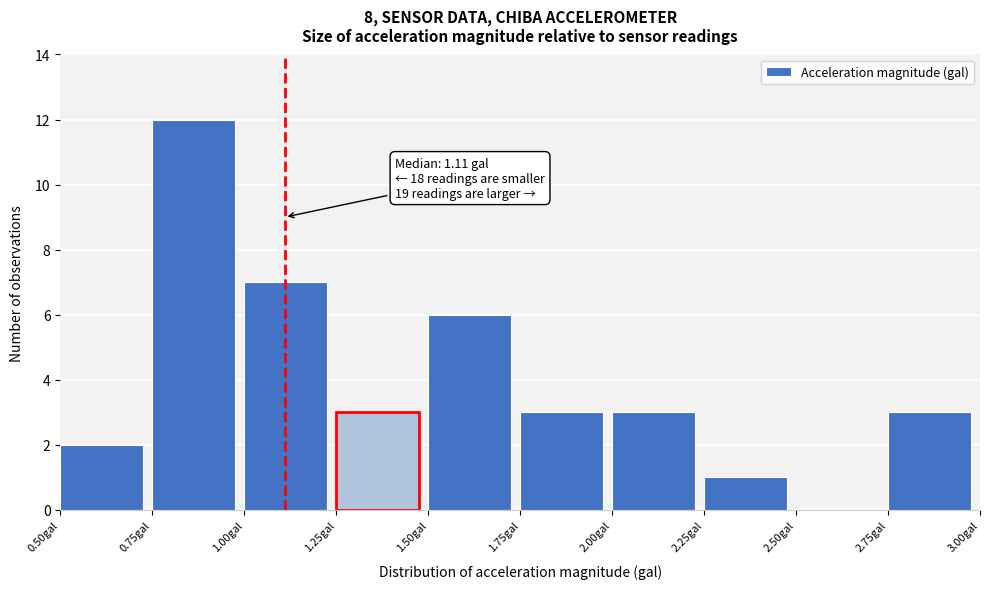

Which range on the x-axis has the tallest bar?

0.75 to 1.00